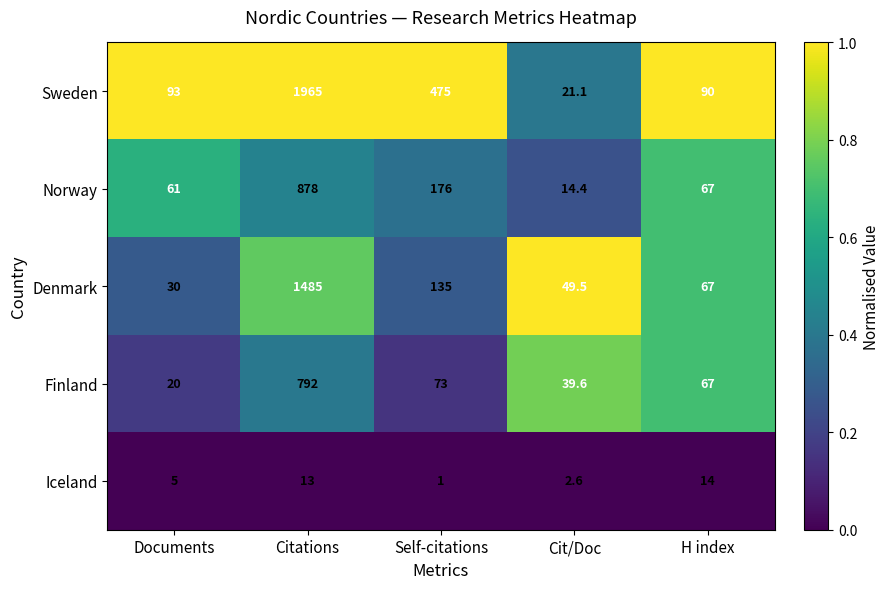

At which category does the chart reach its minimum across all series?

Self-citations